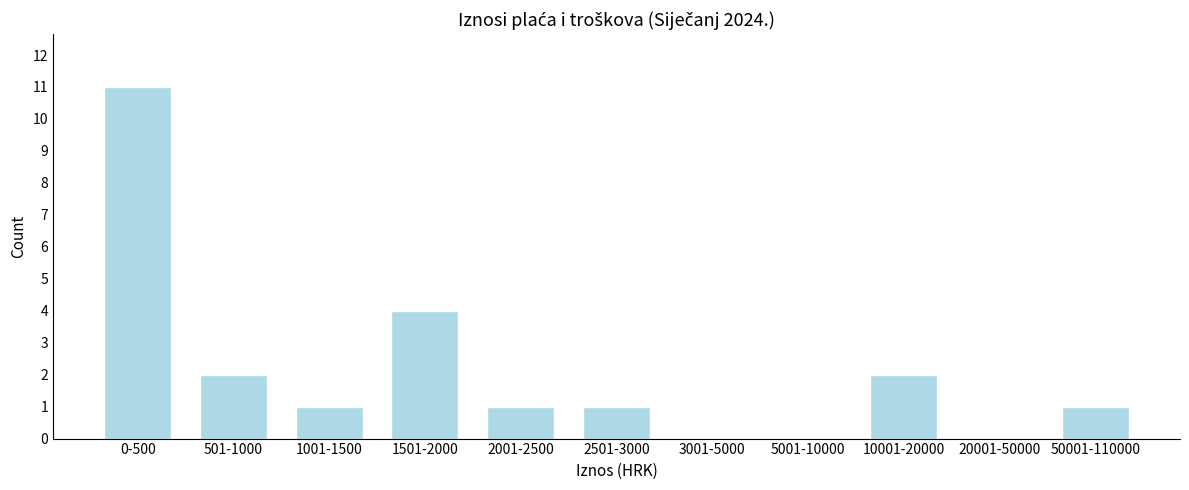

Reading left to right, what are all the values shown in this chart?

0-500=11	501-1000=2	1001-1500=1	1501-2000=4	2001-2500=1	2501-3000=1	3001-5000=0	5001-10000=0	10001-20000=2	20001-50000=0	50001-110000=1